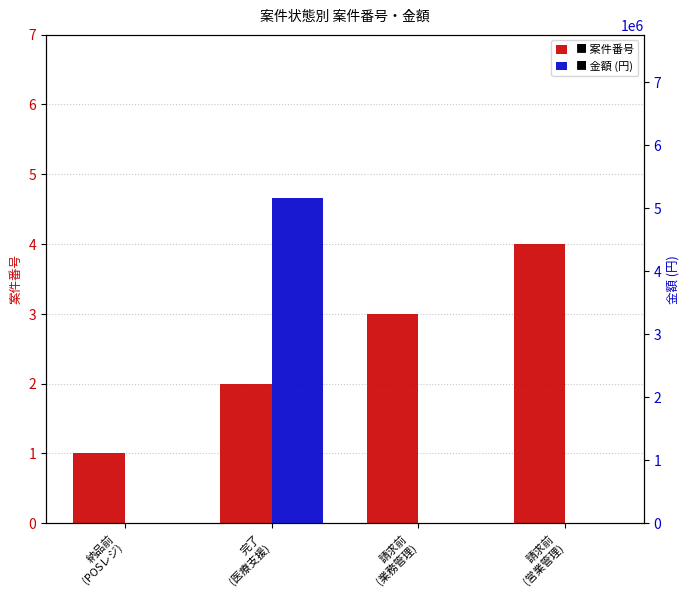

Which series has the widest spread of values?

金額